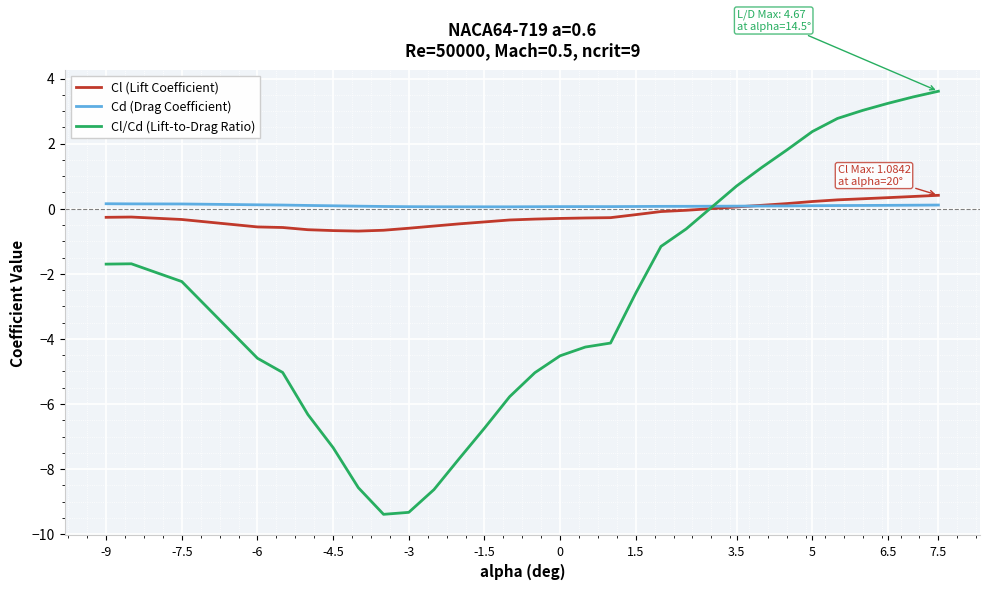

True or false: Cl/Cd (Lift-to-Drag Ratio) and Cd (Drag Coefficient) intersect in this chart.

True